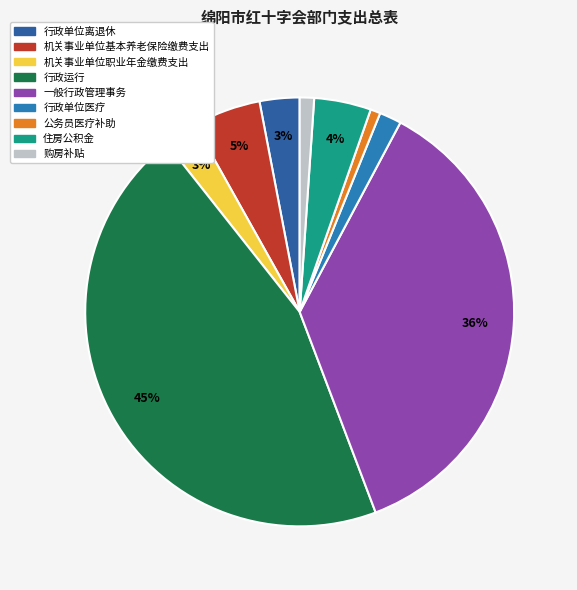

Is 机关事业单位基本养老保险缴费支出 the majority of the pie?

No